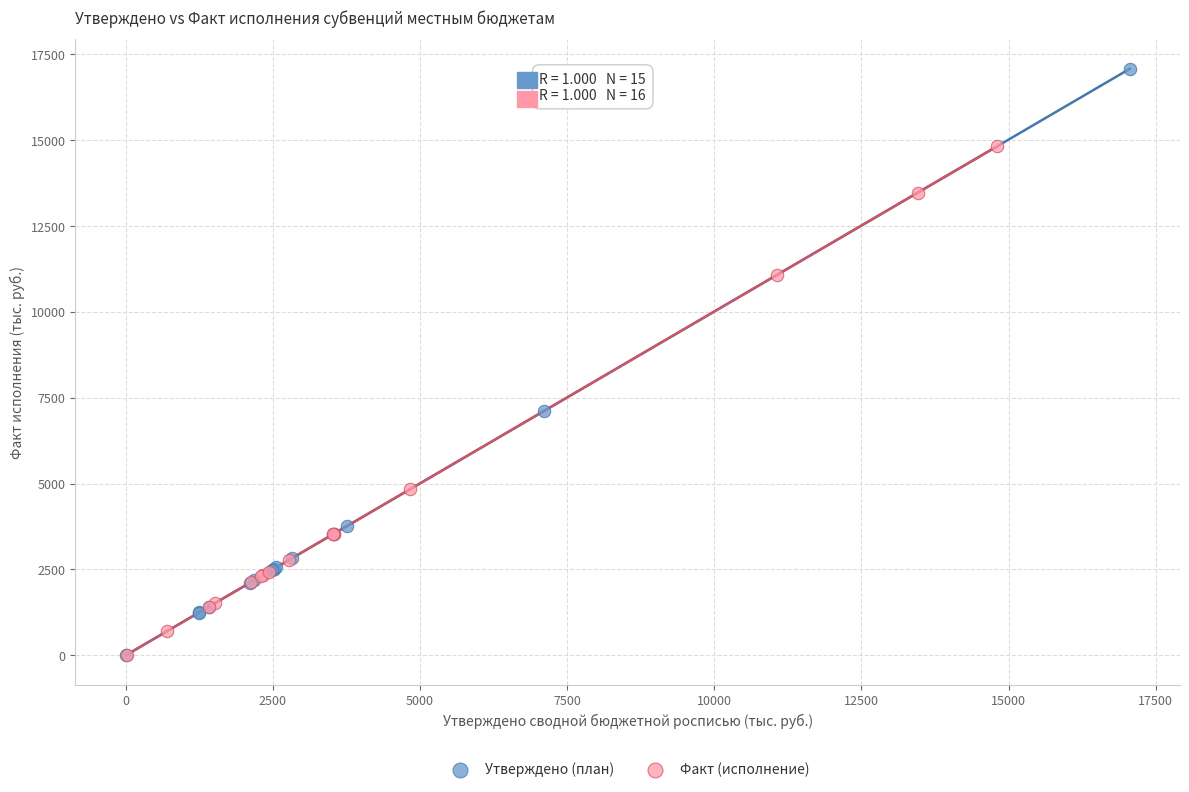

Which series contains the highest Y value?

Утверждено (план)